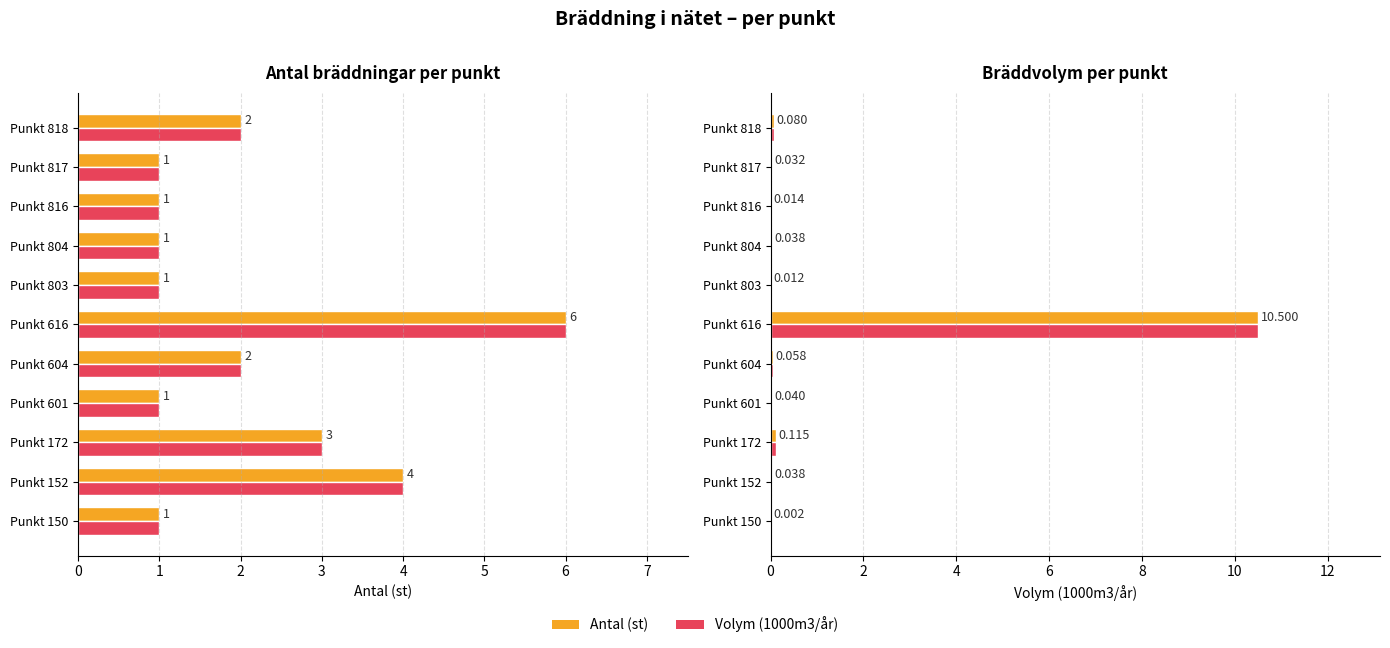

Which series has the widest spread of values?

Volym (1000m3/år)